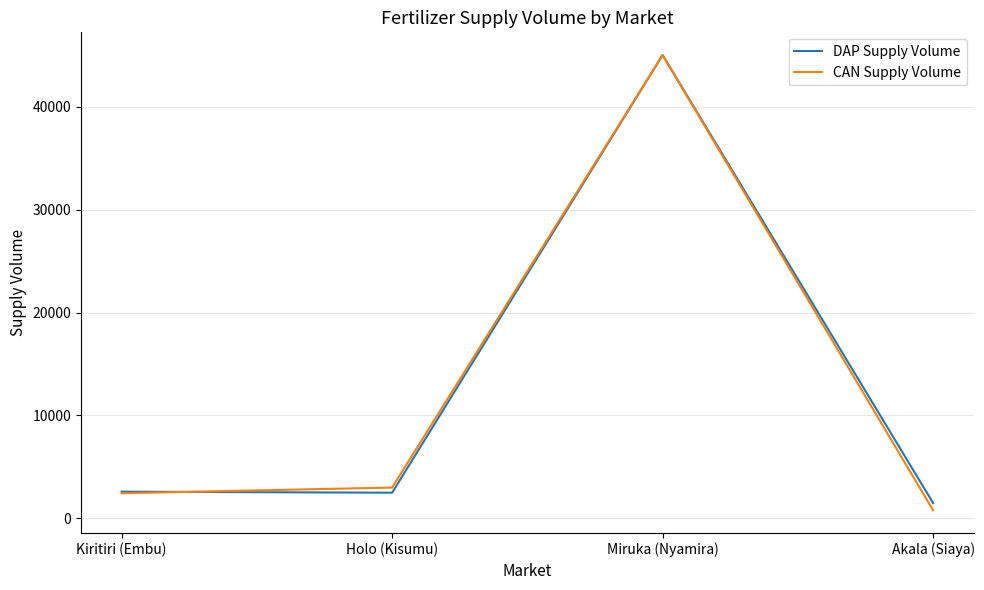

Between Kiritiri (Embu) and Miruka (Nyamira), which series saw the biggest shift?

CAN Supply Volume